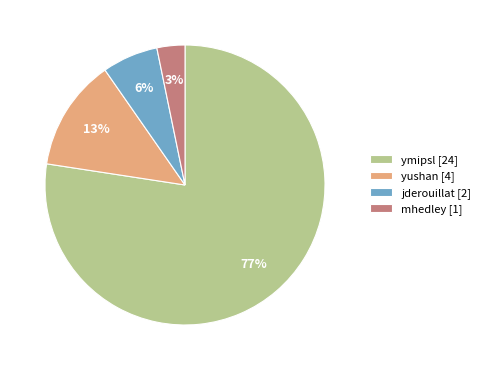

Between mhedley [1] and yushan [4], which is larger?

yushan [4]